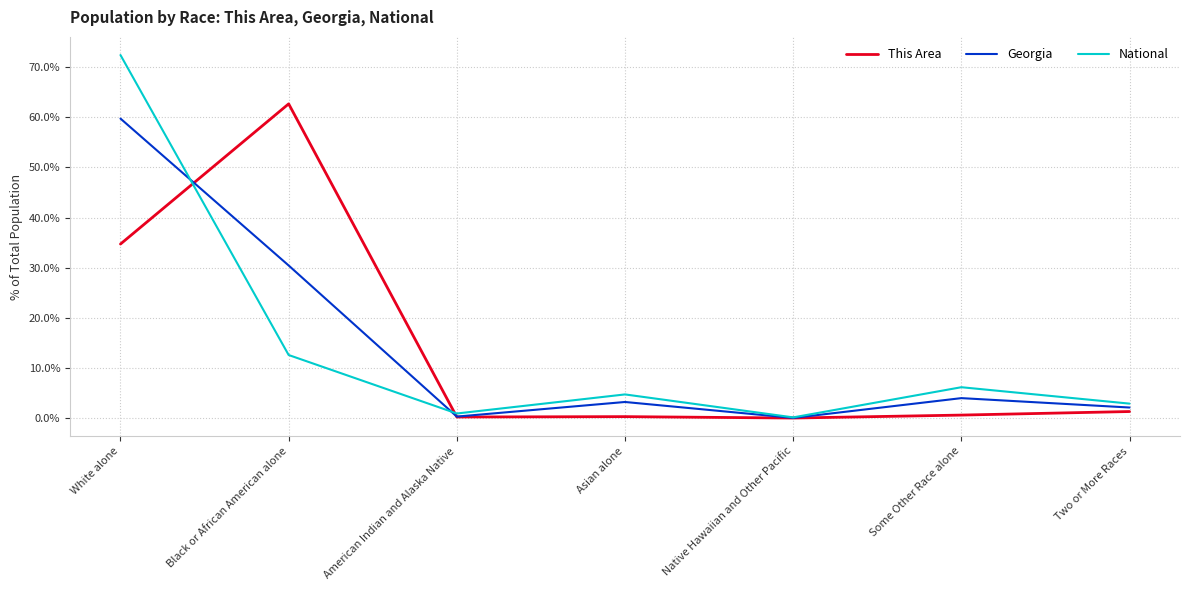

True or false: National has more than 1 interior local peaks.

True